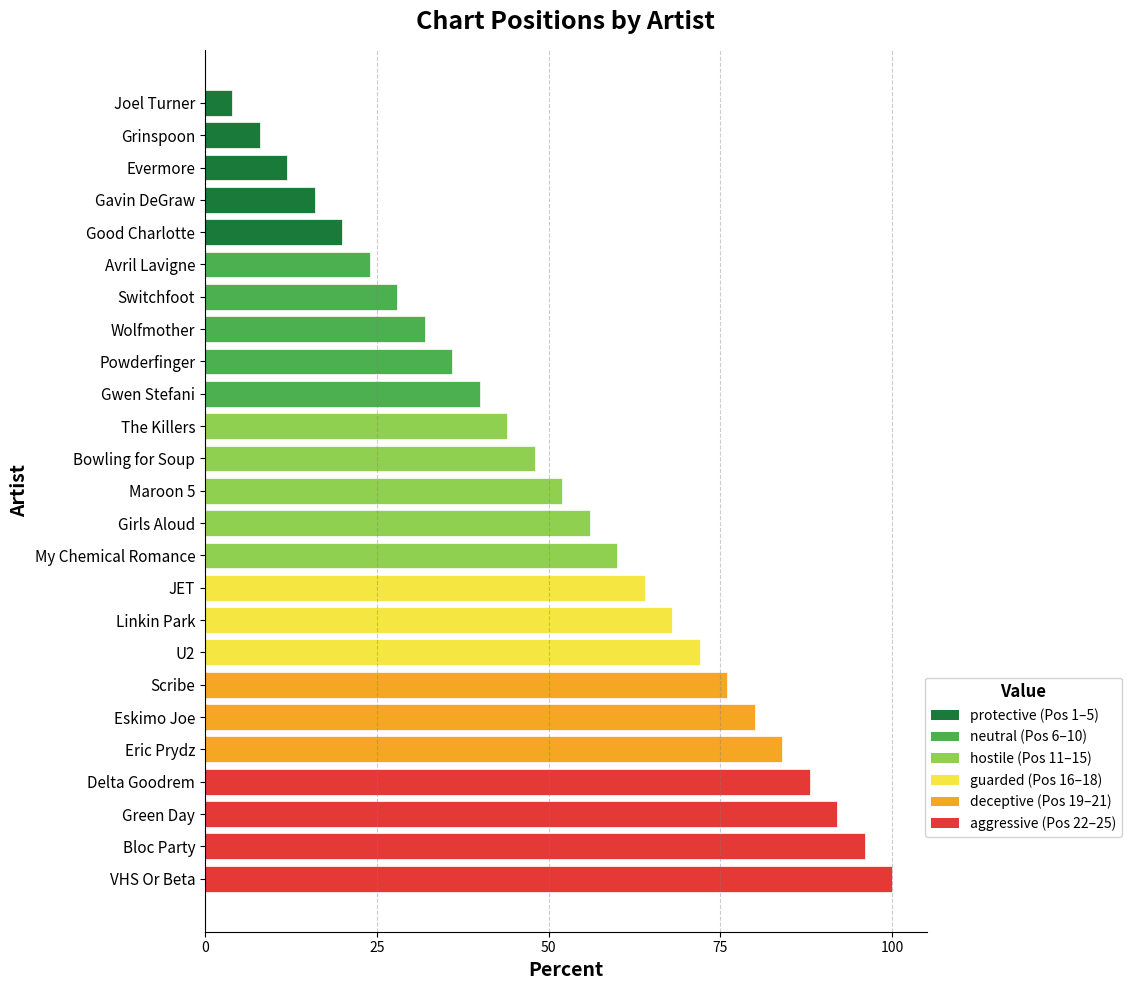

What is the label of the 17th bar from the bottom?

Powderfinger